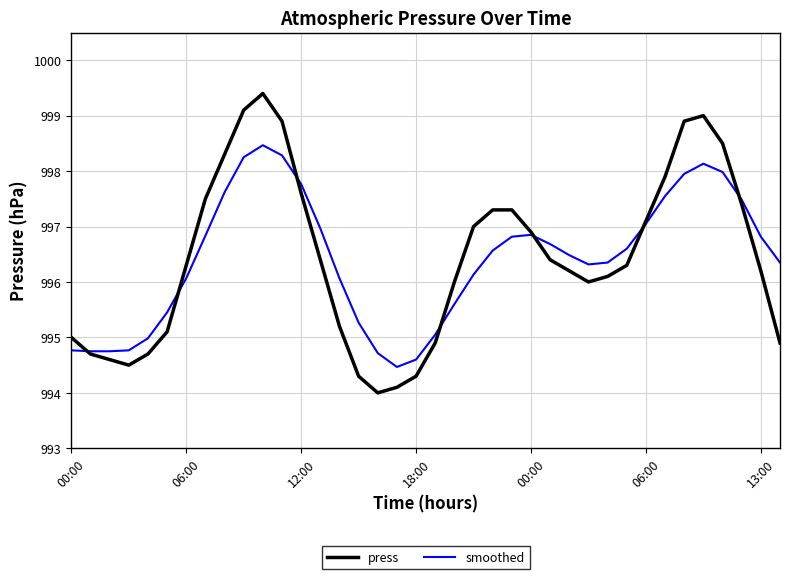

List the series in order of their peak value, lowest first.

smoothed, press